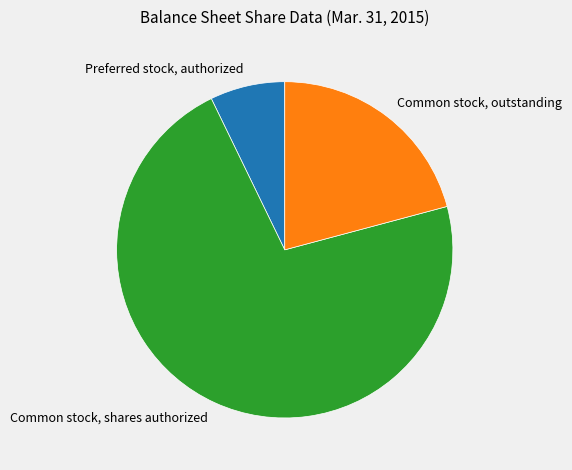

How many slices are in this pie chart?

3